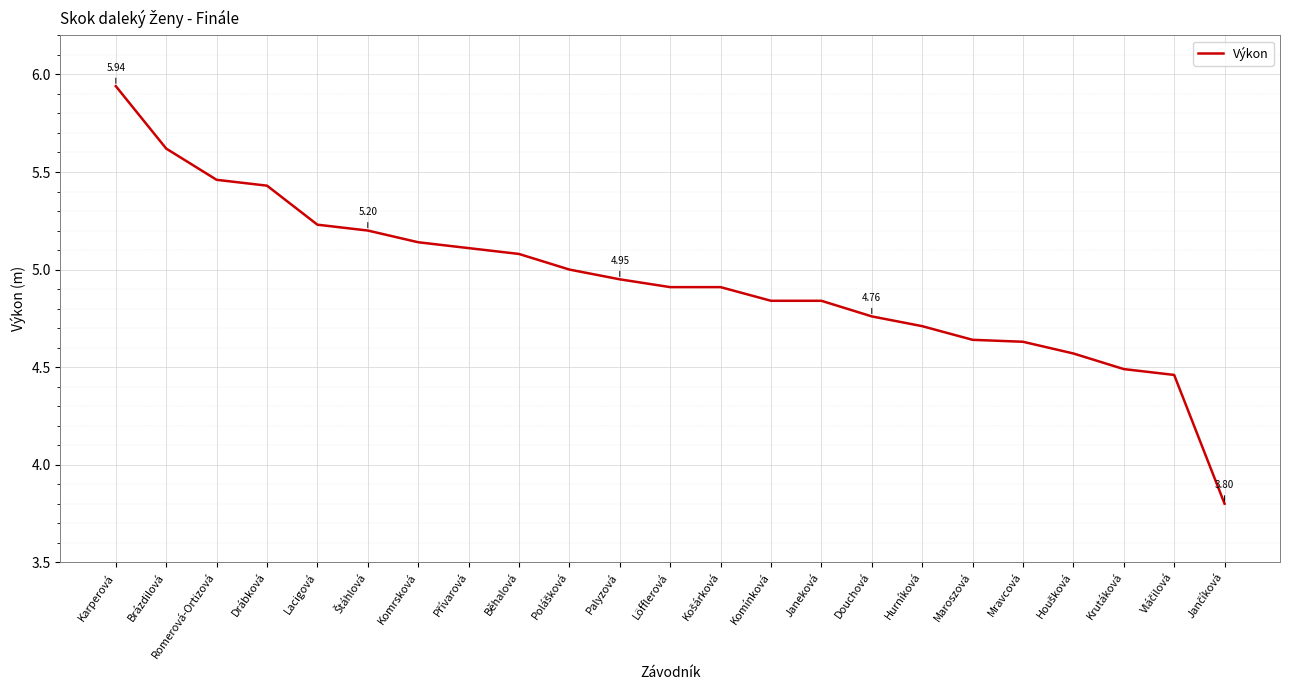

Which has a higher value, Brázdilová or Drábková?

Brázdilová